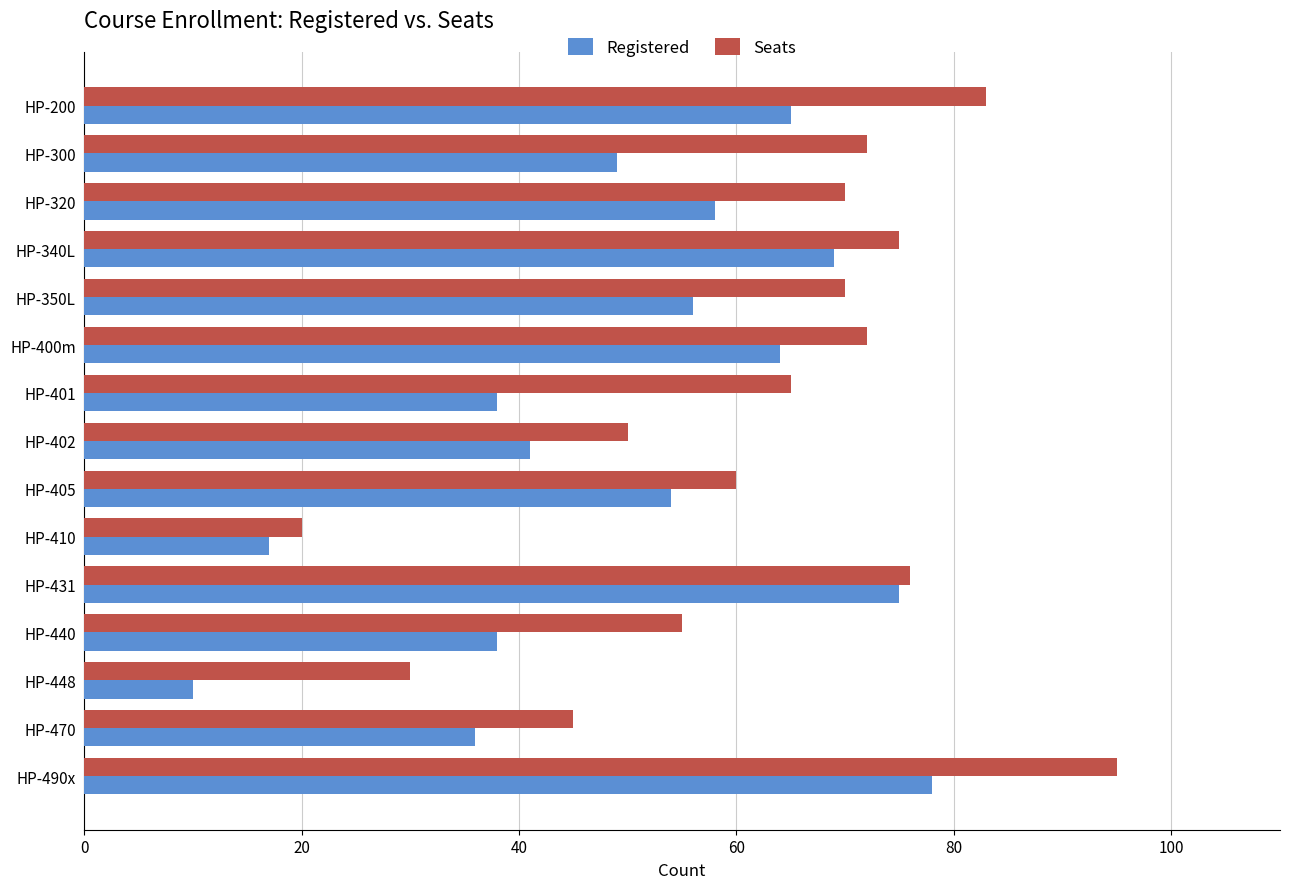

Is it true that Registered equals 85 at HP-300?

False